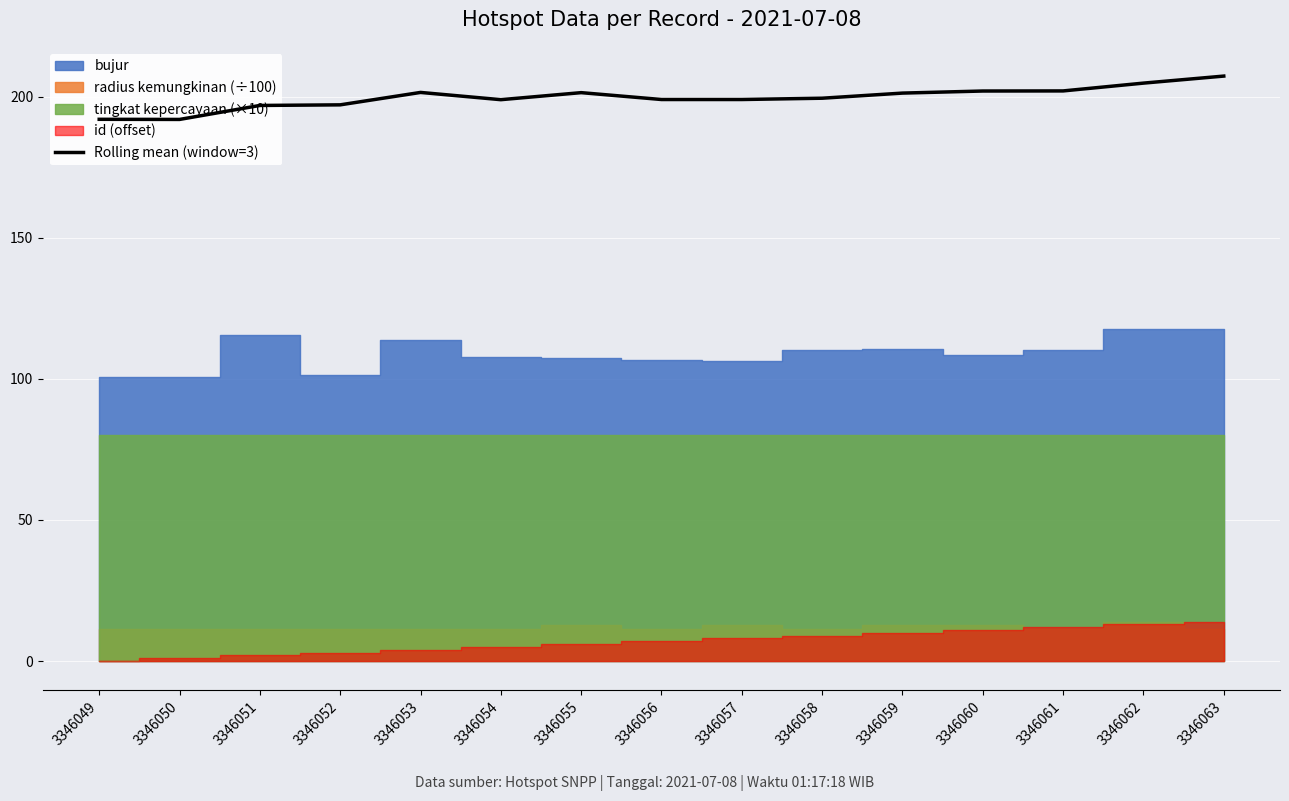

What is the change in value from 3346056 to 3346060?

+3.0